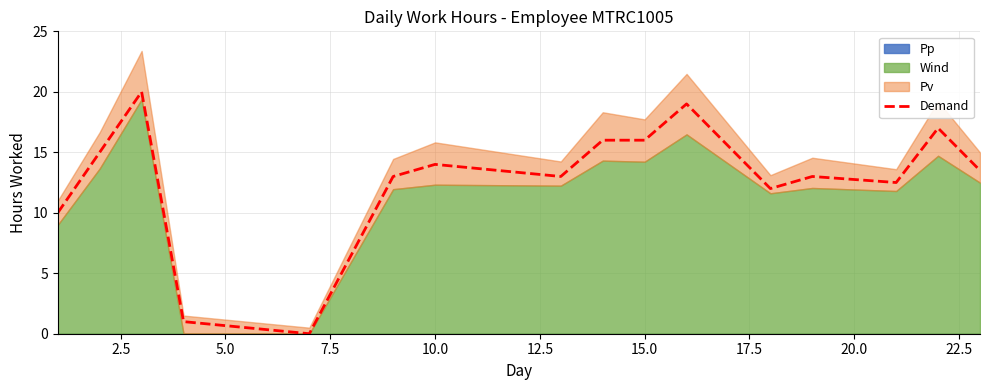

What is the maximum value for Demand?

20.0